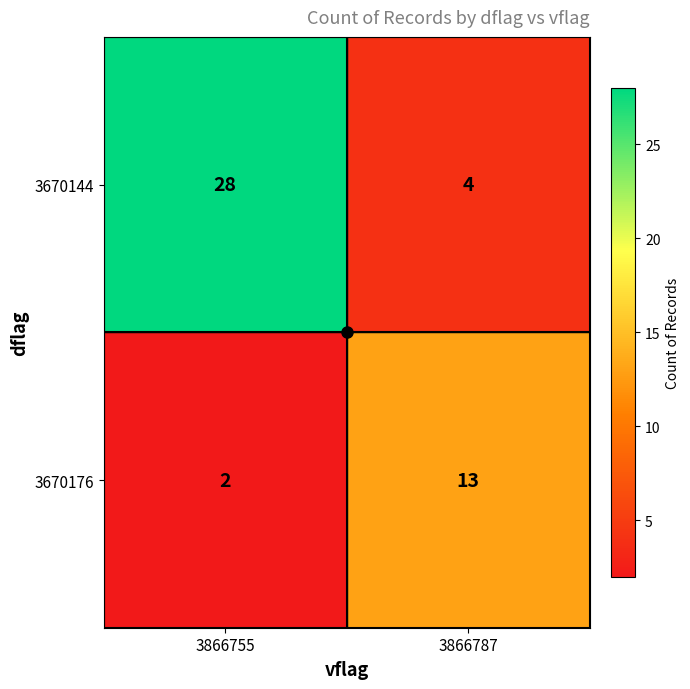

List the series in order of their overall mean, highest first.

3670144, 3670176